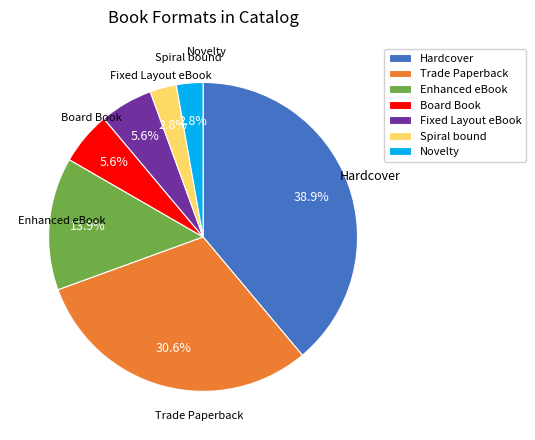

The Board Book slice represents 6% of the pie. True or false?

True